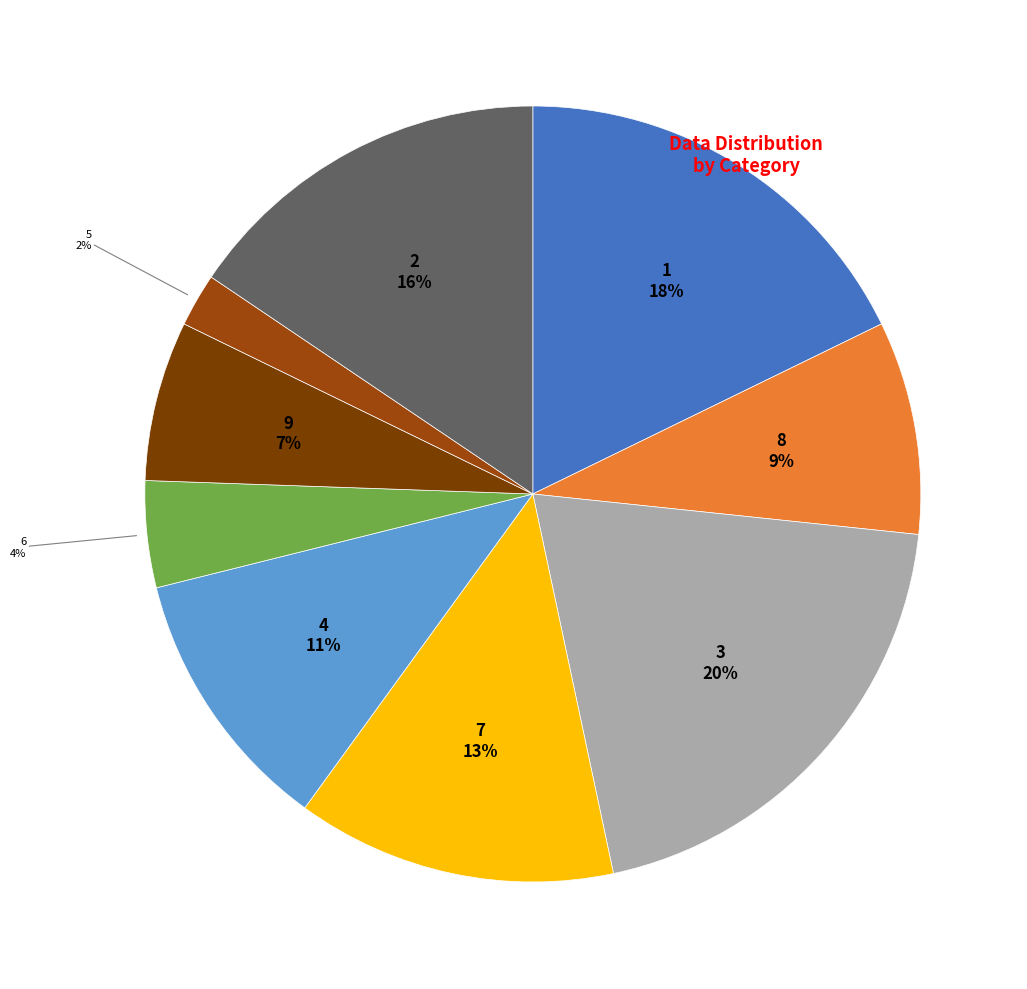

Count the number of slices in the pie.

9